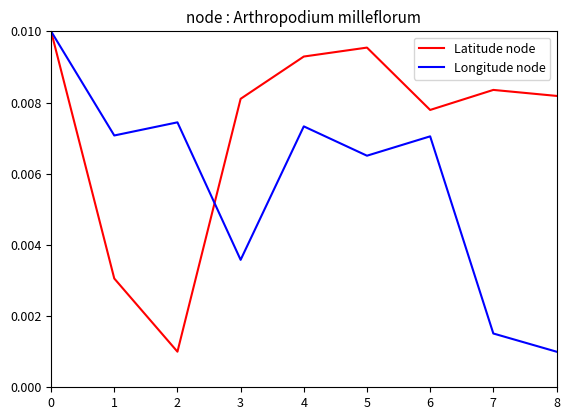

Count the number of data series in this chart.

2